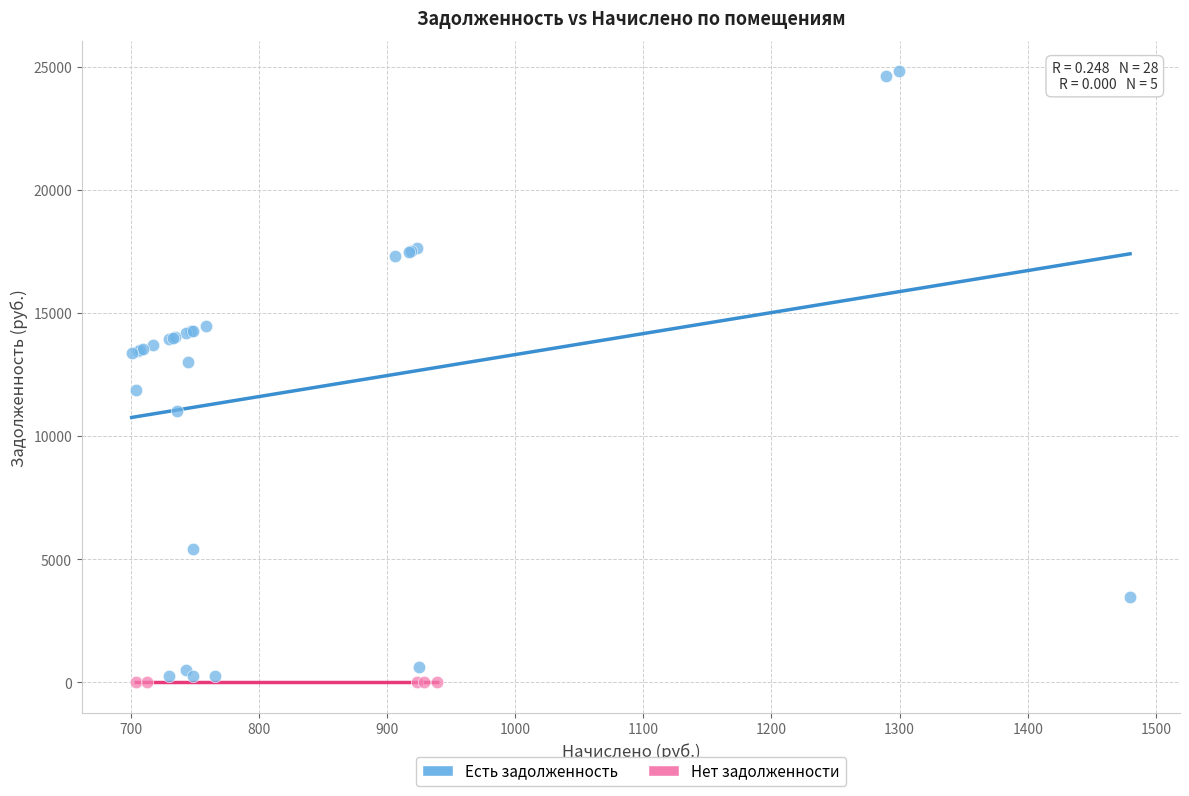

Which series reaches the minimum Y coordinate?

Нет задолженности